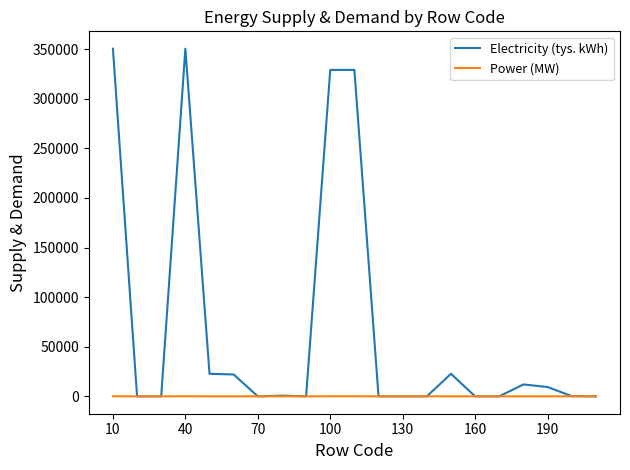

At how many categories does at least one series exceed 330854?

2